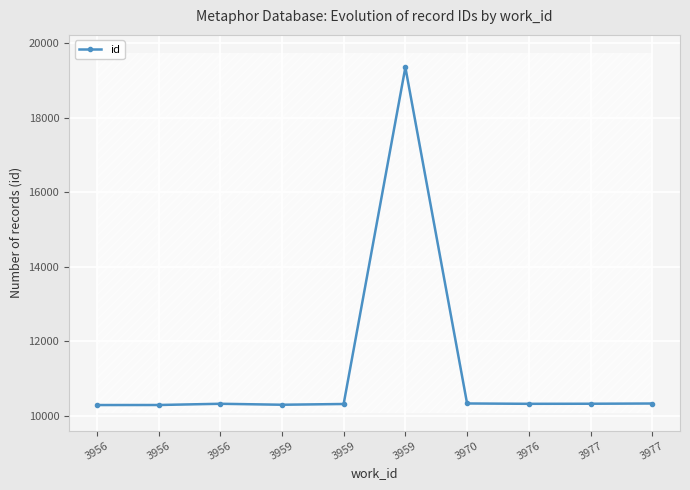

True or false: the data shows 3295 at 3977.

False